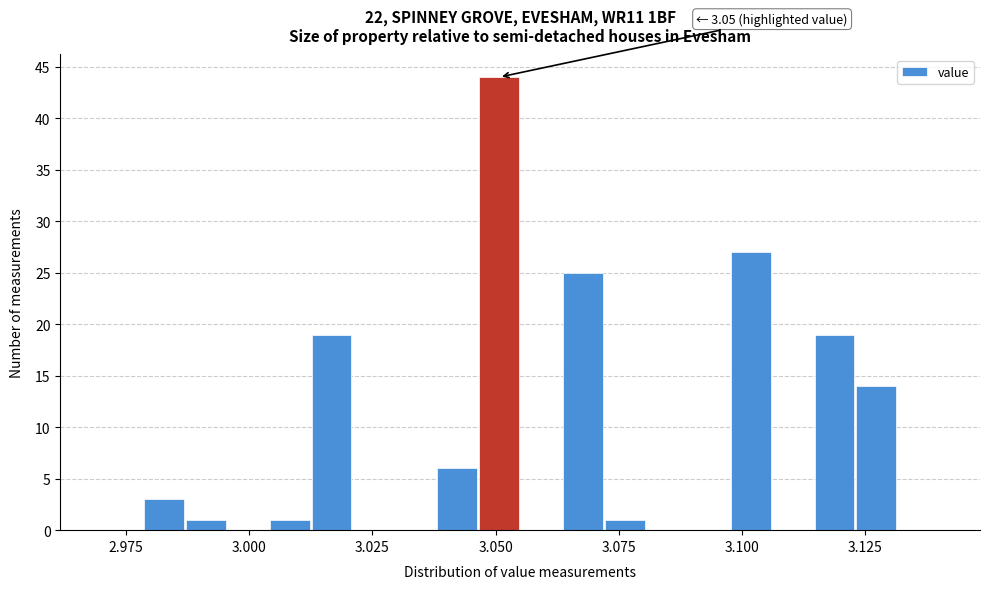

Read against the x-axis, roughly where is the centre of the tallest bar?

3.050